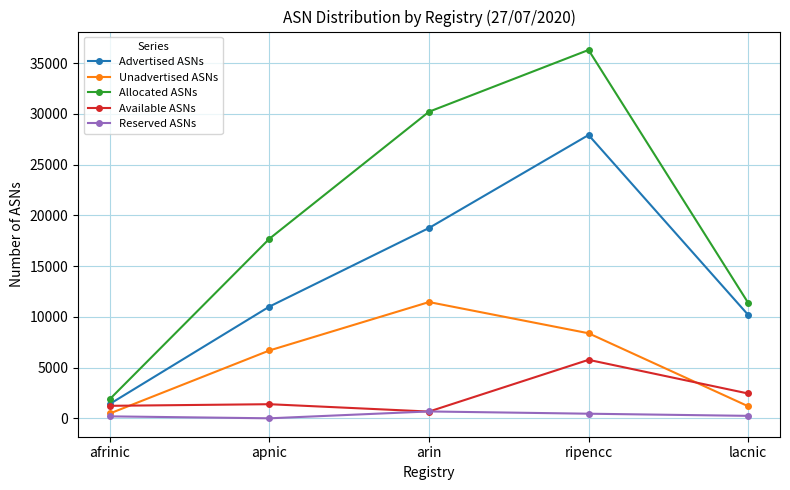

At which category does the chart reach its peak across all series?

ripencc